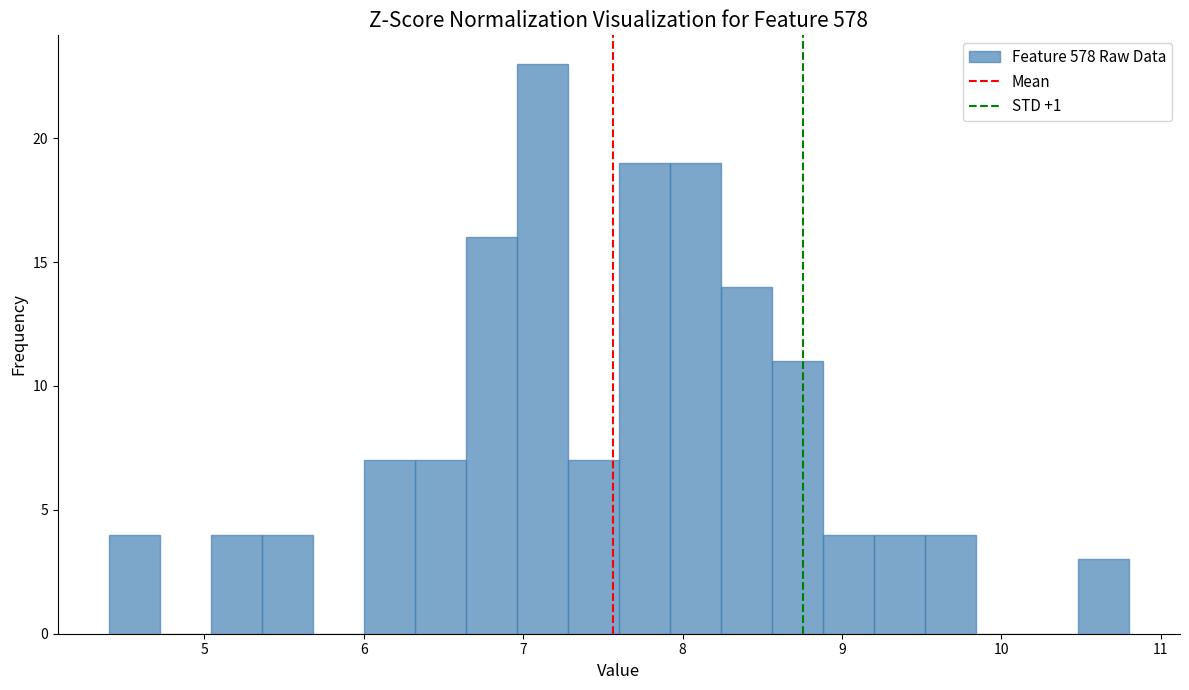

Read against the x-axis, roughly where is the centre of the tallest bar?

7.1